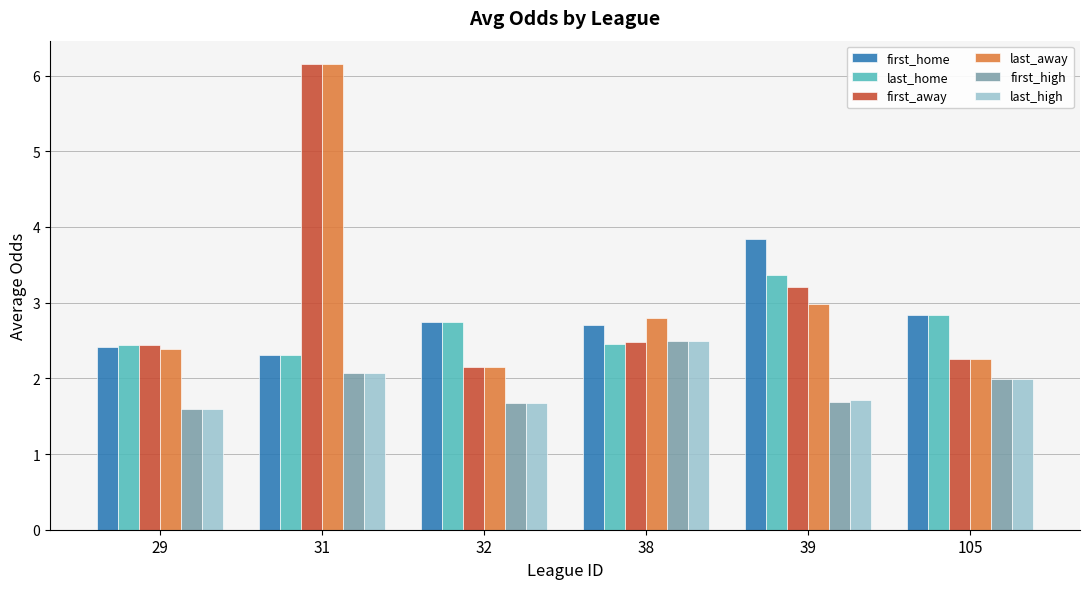

What is the difference between the highest and lowest values at 29?

0.9